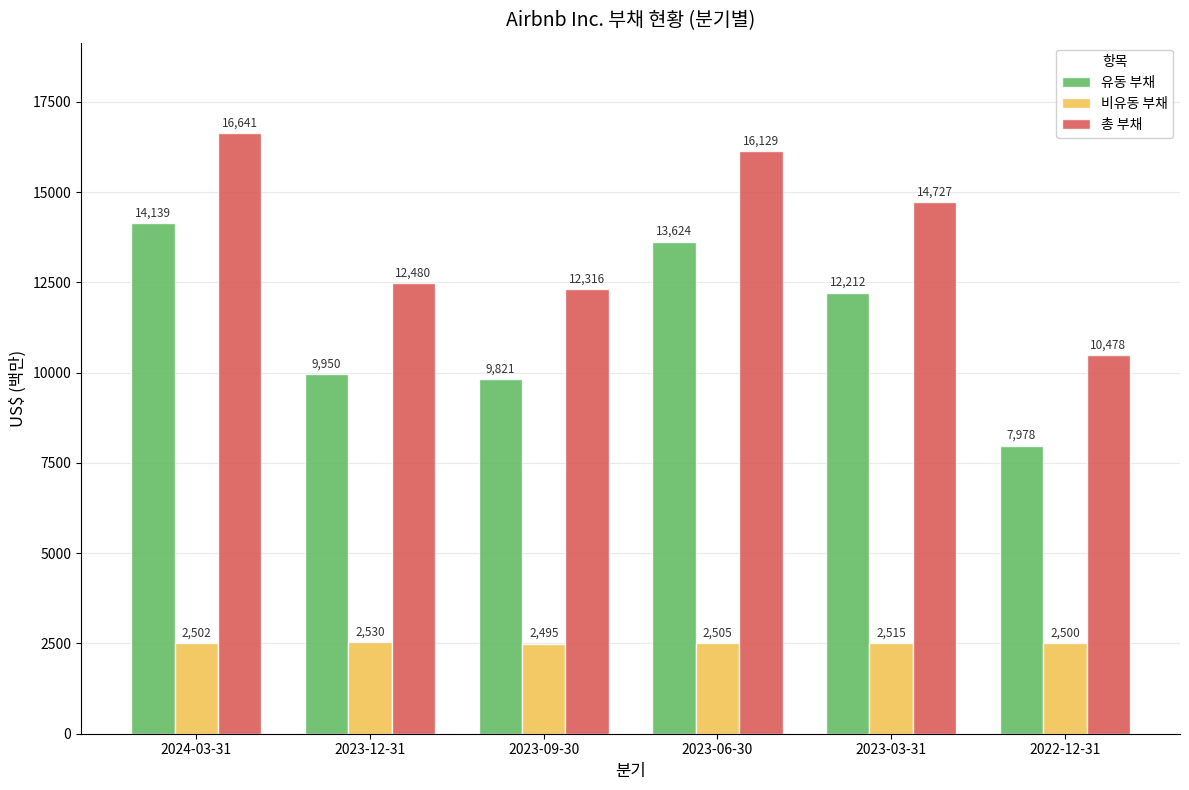

Which series has the largest total across all categories?

총 부채